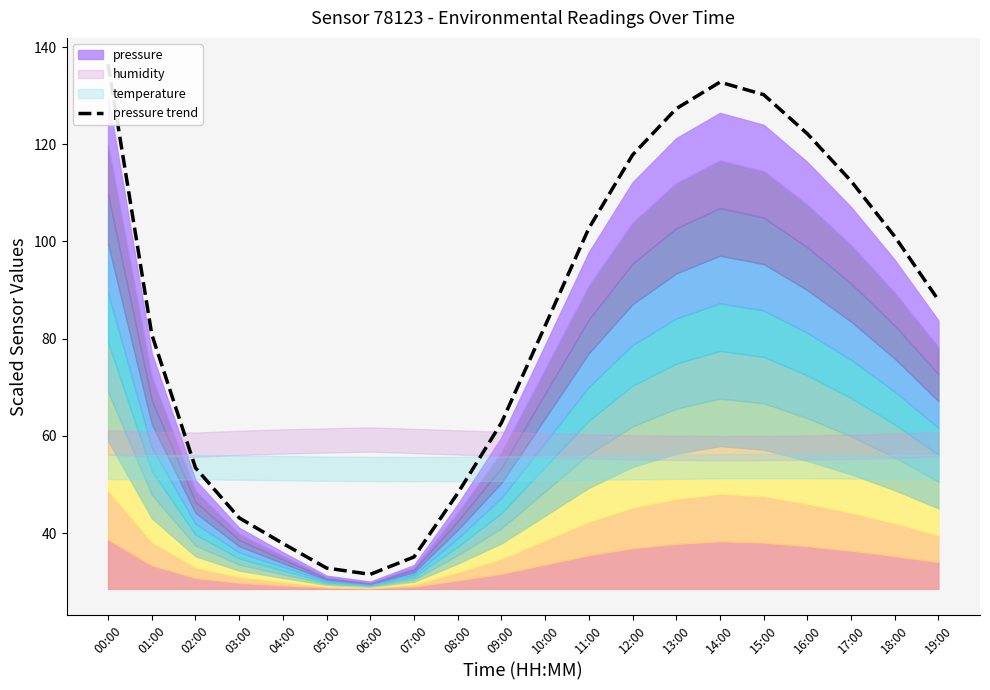

What is the difference between the maximum and minimum values?

105.0